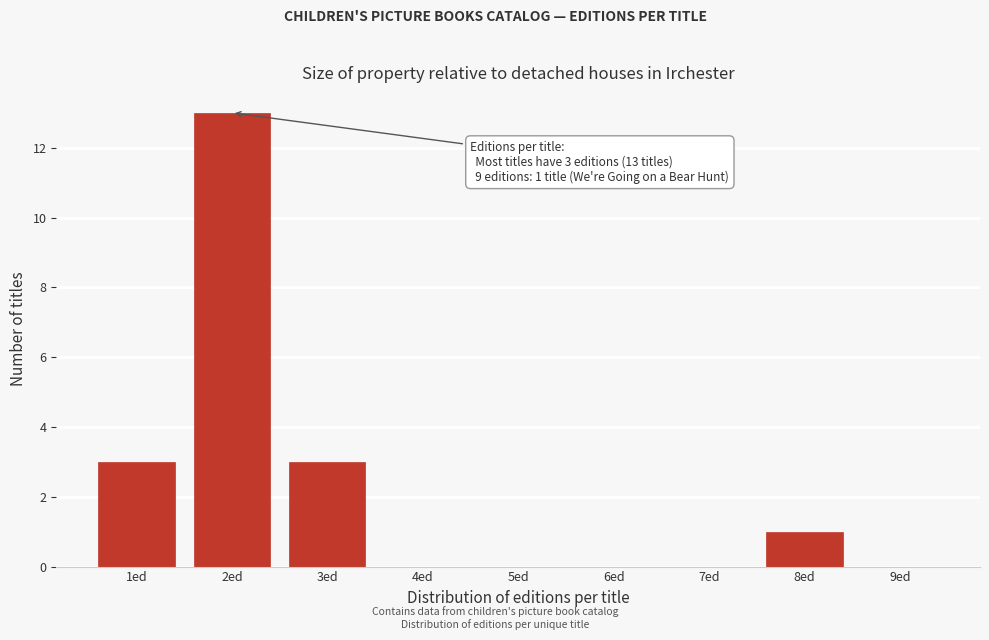

Reading left to right, list all the values displayed in this chart.

1ed=3	2ed=13	3ed=3	4ed=0	5ed=0	6ed=0	7ed=0	8ed=1	9ed=0